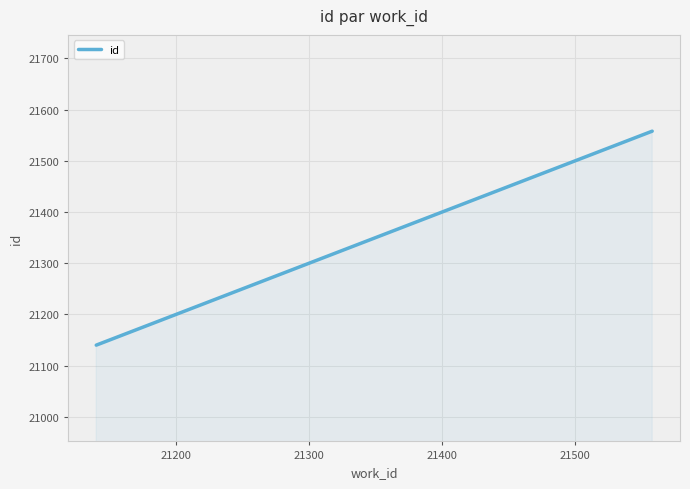

Does the chart have visible grid lines?

Yes